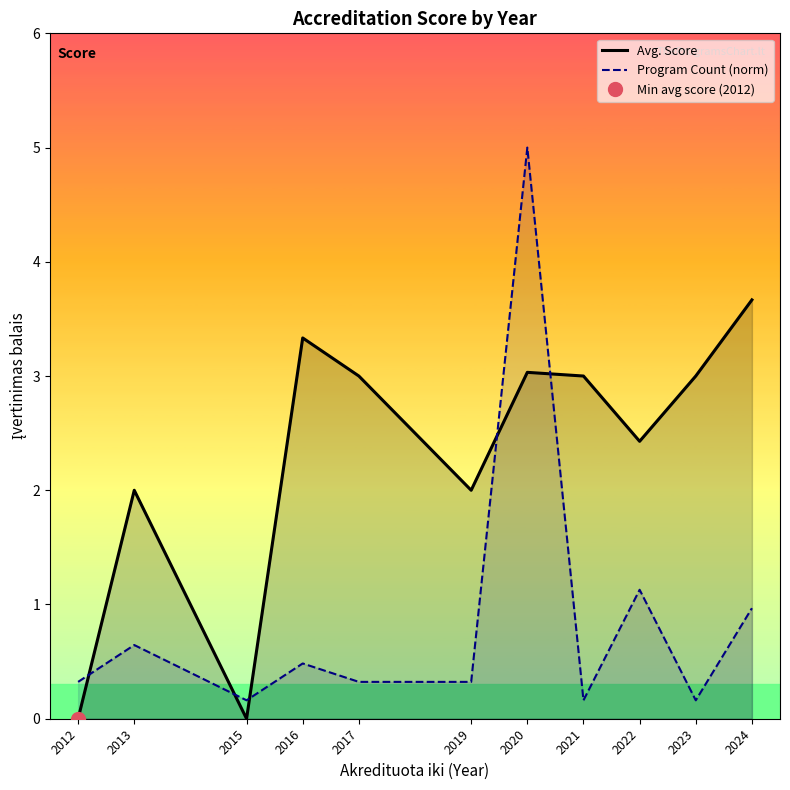

True or false: Avg. Score has more than 2 interior local peaks.

True